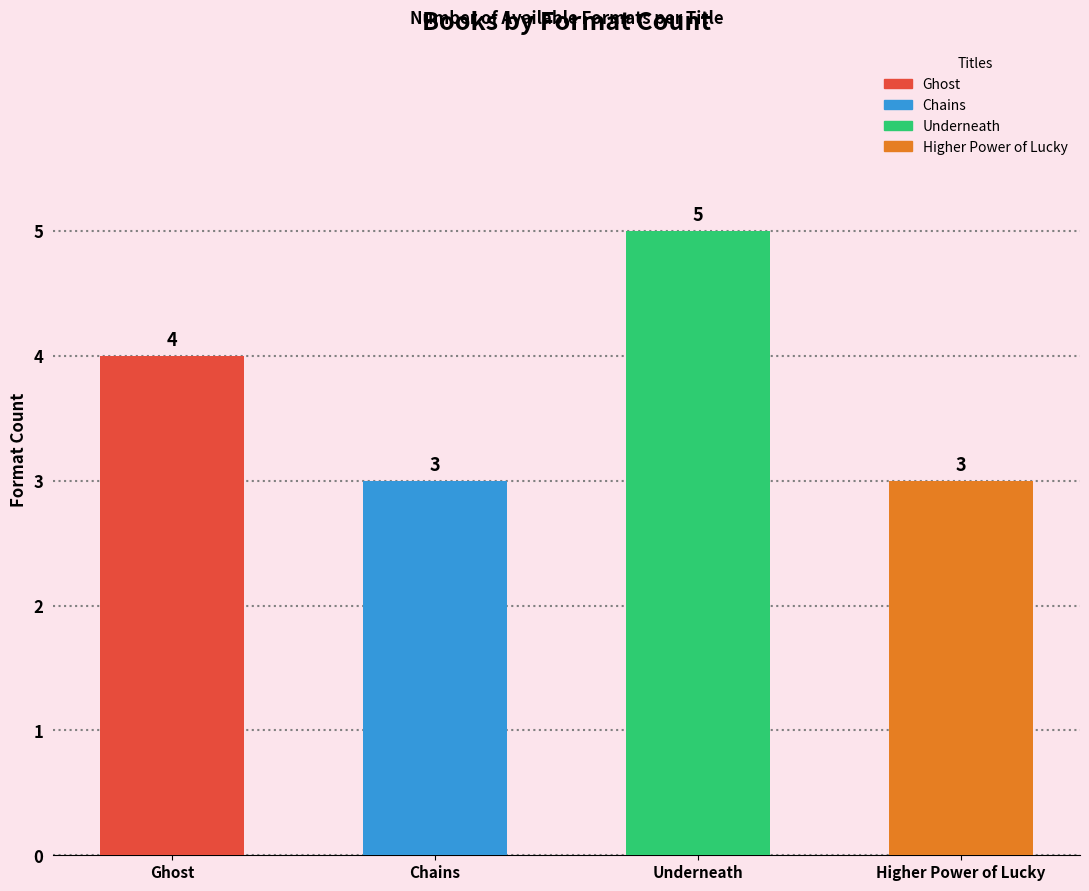

Rank the categories by value from lowest to highest.

Chains, Higher Power of Lucky, Ghost, Underneath